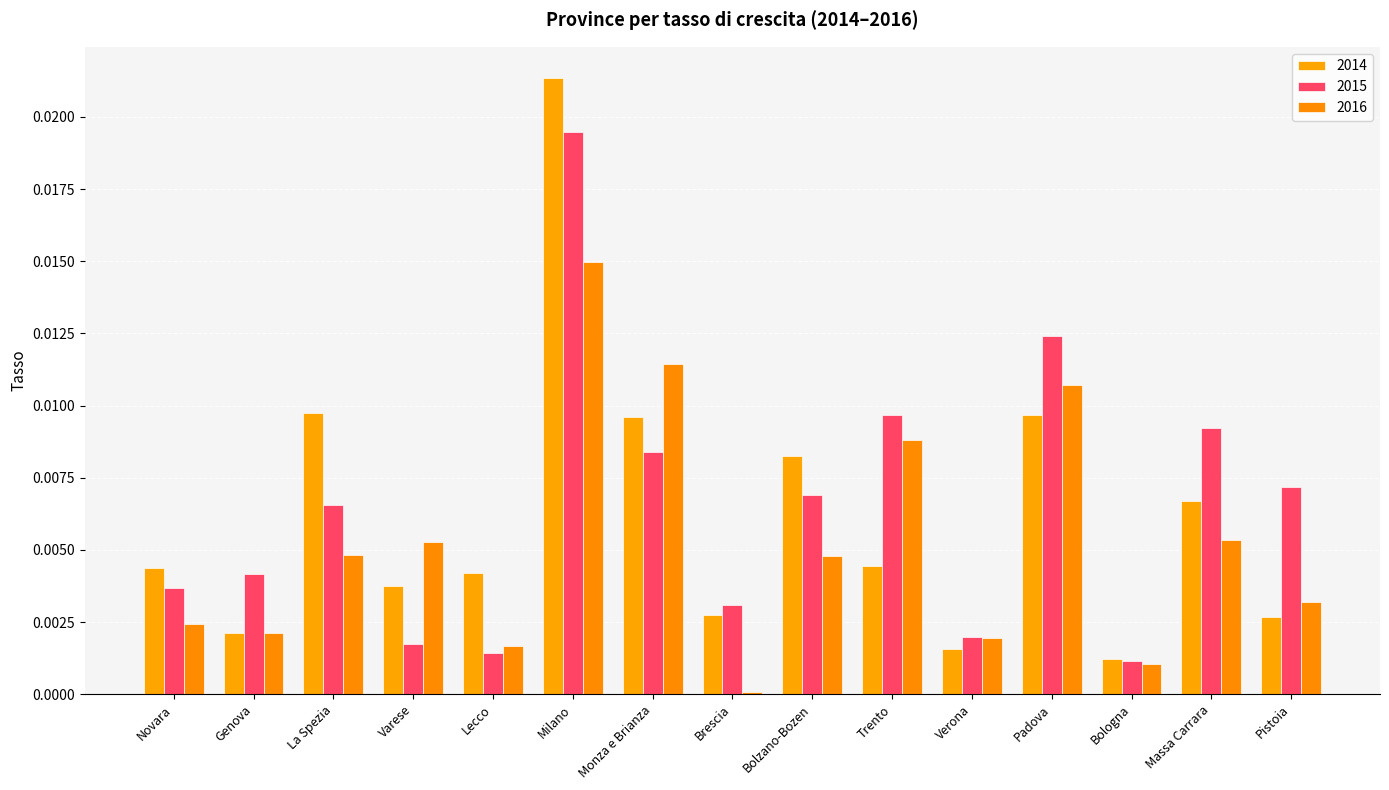

Where is 2014 nearest to the value 0?

Bologna